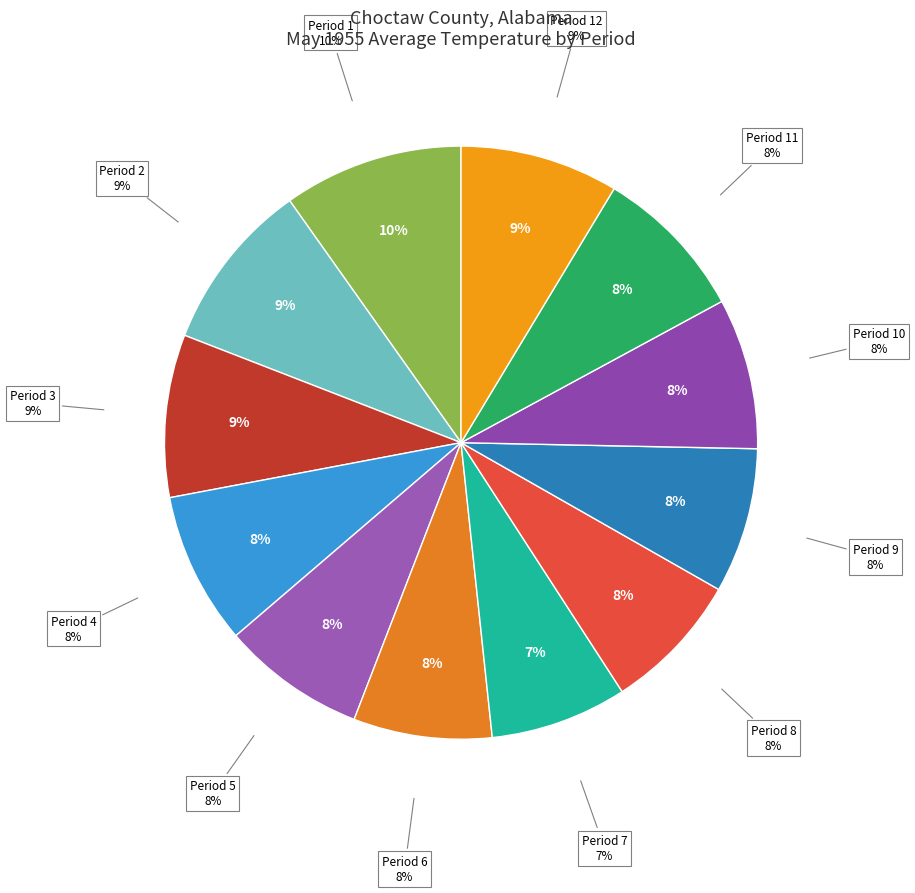

How much of the chart is everything except Period 4?

91.7%